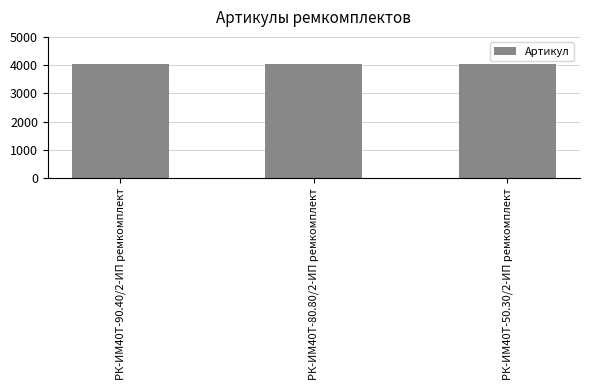

What is the value of the 2nd bar from the left?

4028